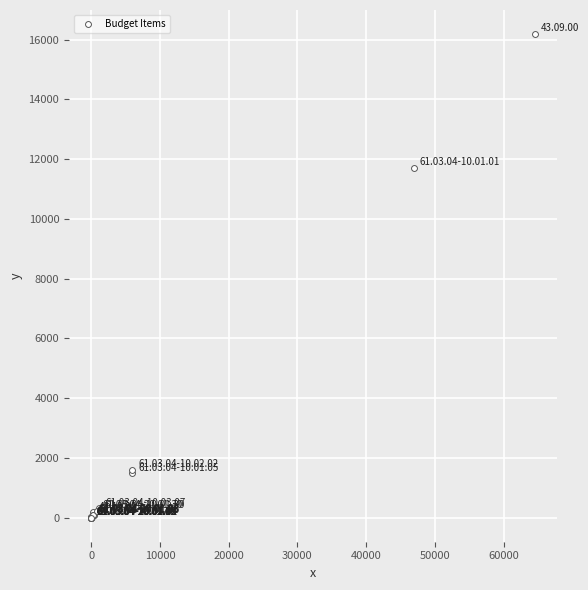

What Y value in the scatter plot is closest to 8091?

11700